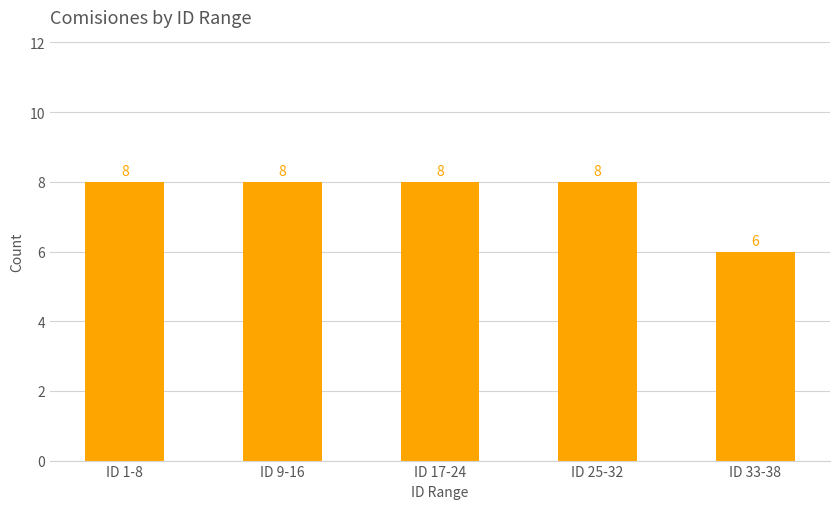

What position from the right is ID 33-38?

1